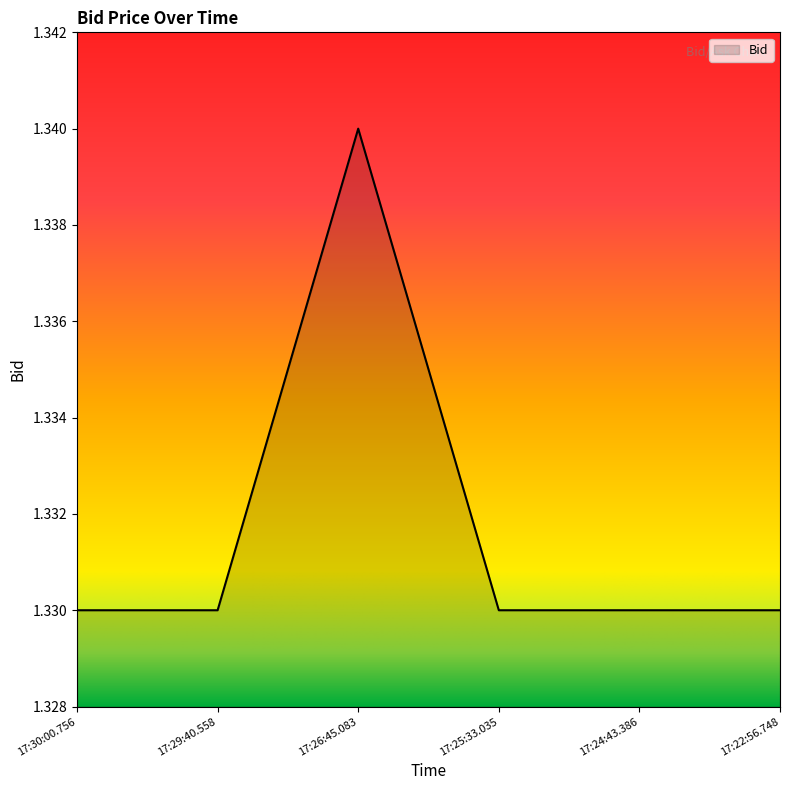

Where is the first local maximum?

17:26:45.083